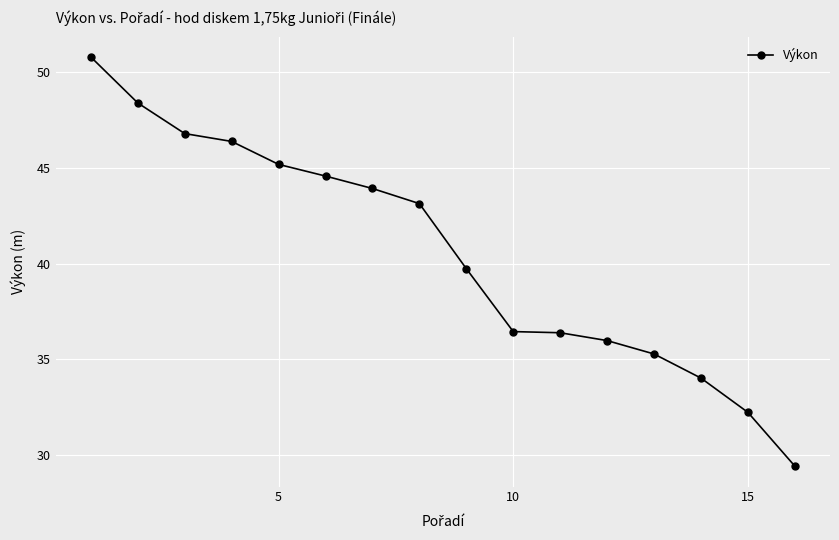

True or false: there are more than 2 points higher than both neighbors.

False